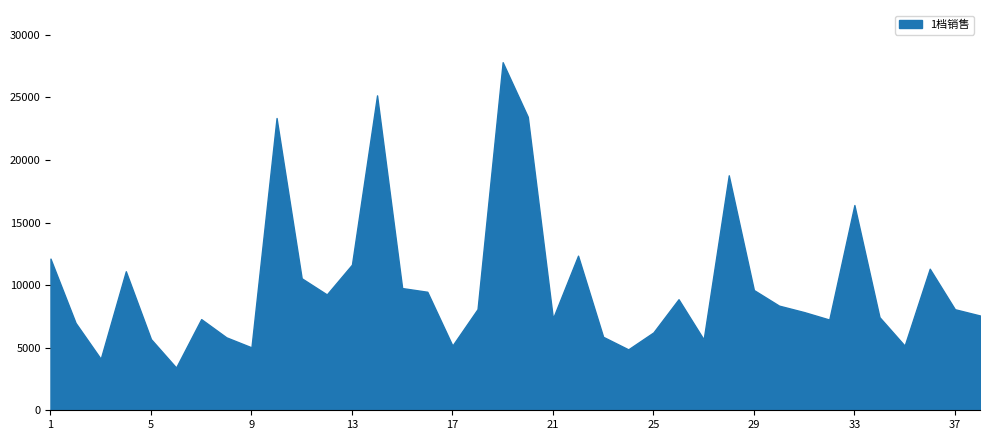

What is the difference between the maximum and minimum values?

24401.7